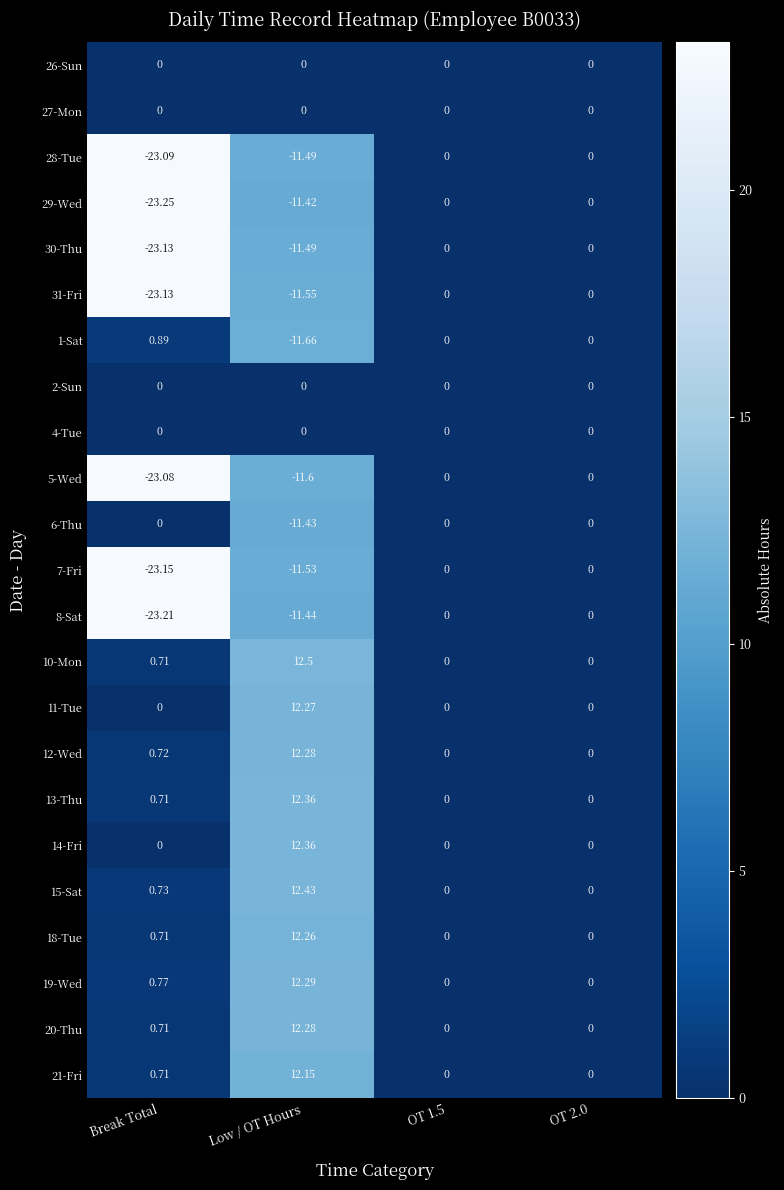

At which label is 7-Fri closest to -11?

Low / OT Hours